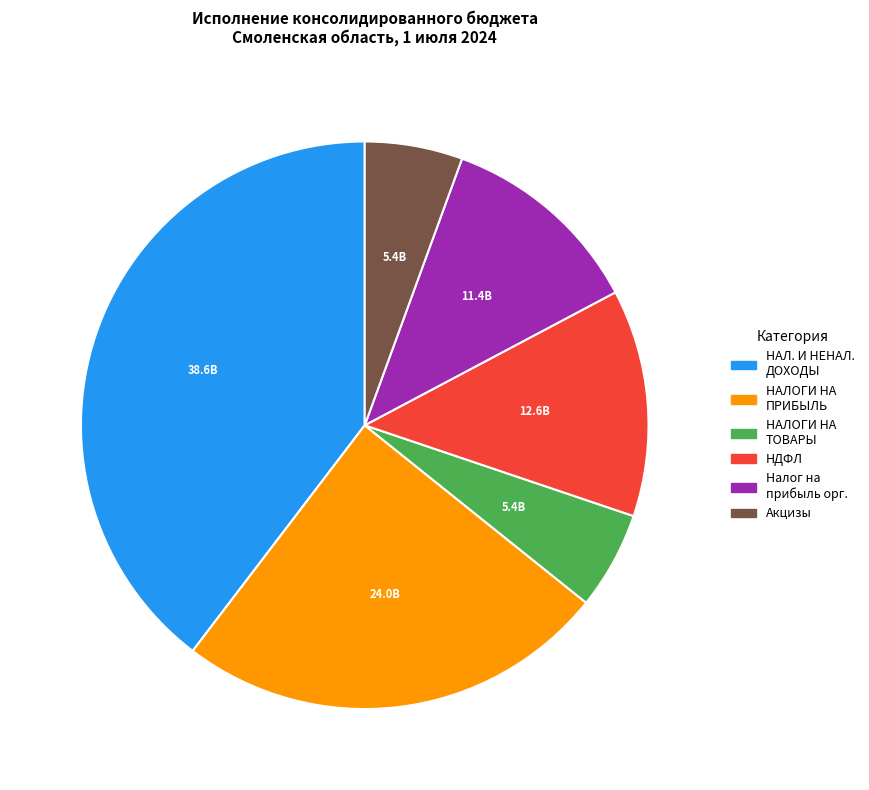

Does any single category account for the majority?

No